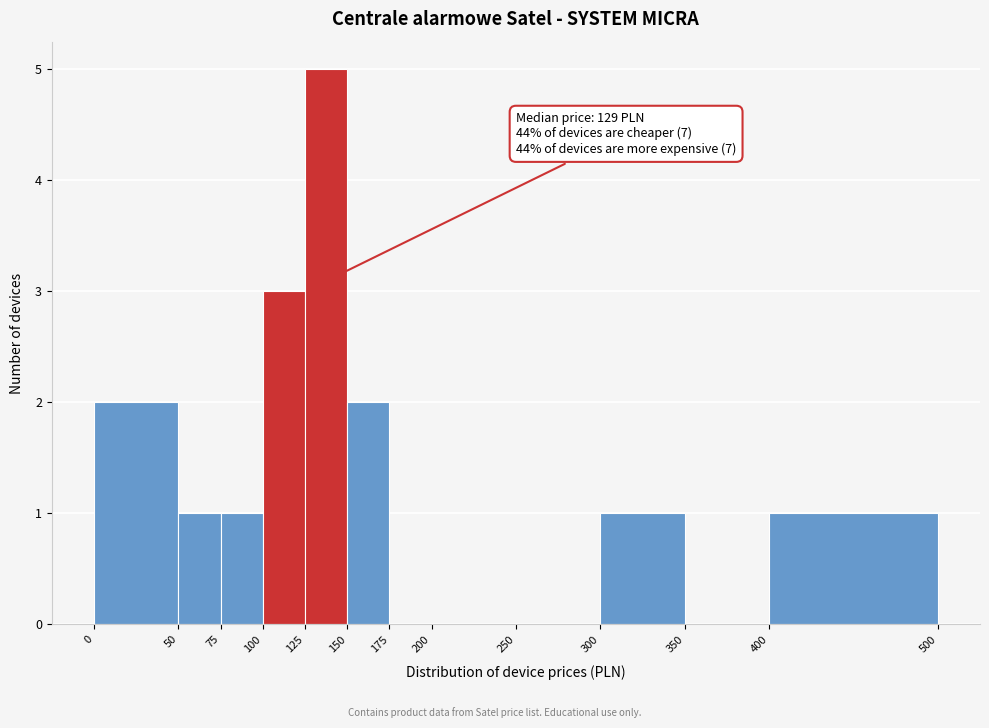

Over which range of the x-axis is the bar tallest?

125 to 150